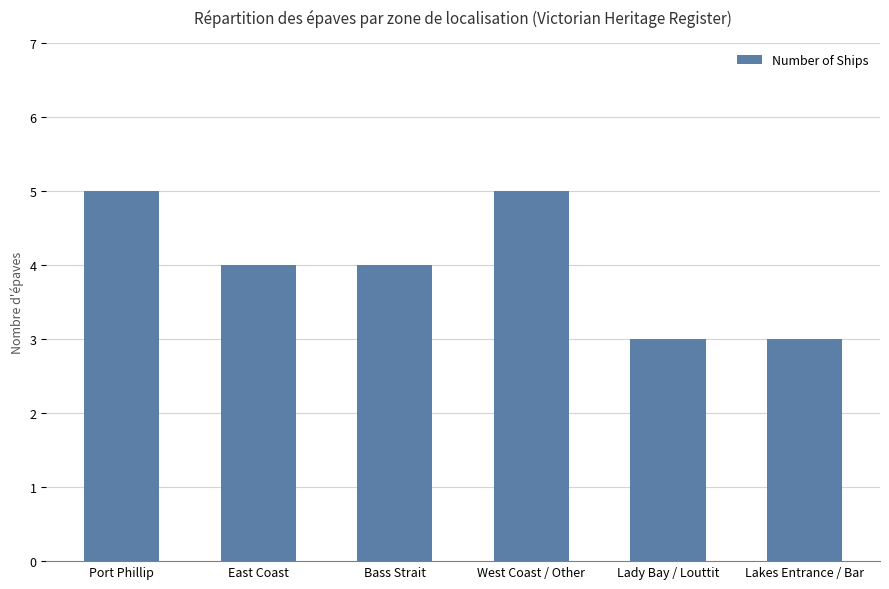

What is the value of the 4th bar from the left?

5